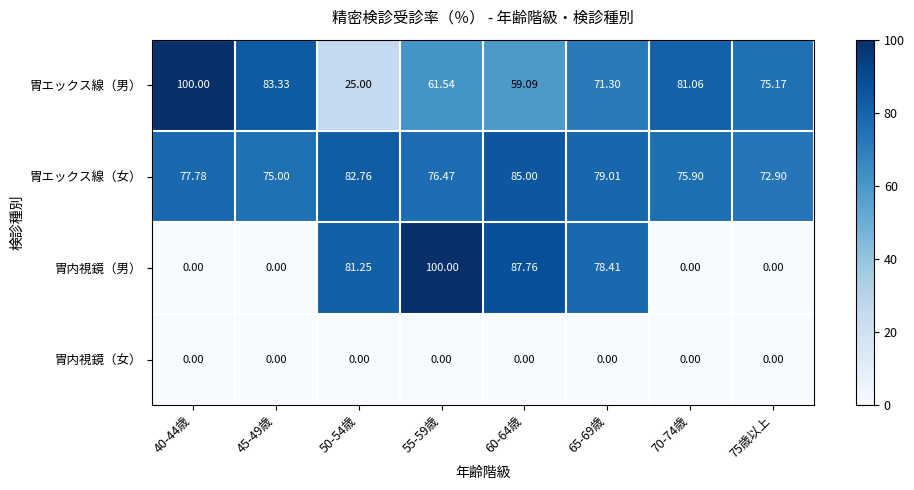

At which category is the sum across all series the highest?

55-59歳